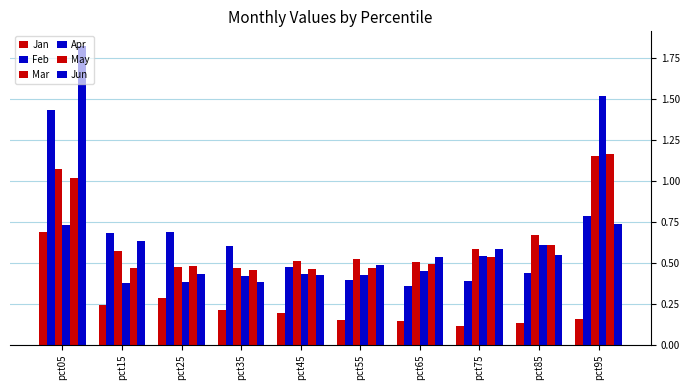

What is the sum of the Apr values at pct85 and pct35?

1.0